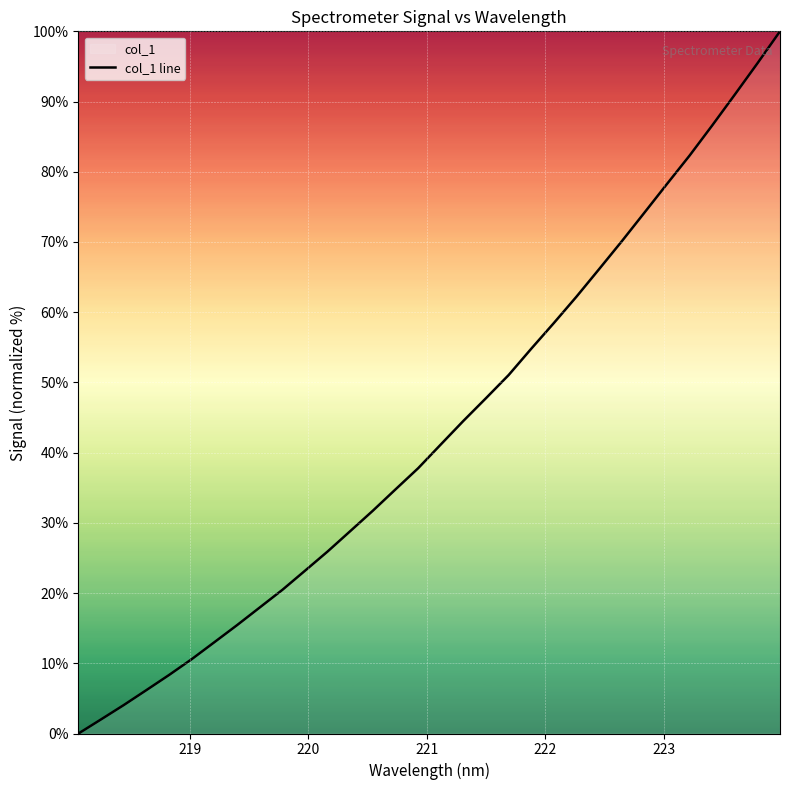

What is the greatest value displayed?

100.0